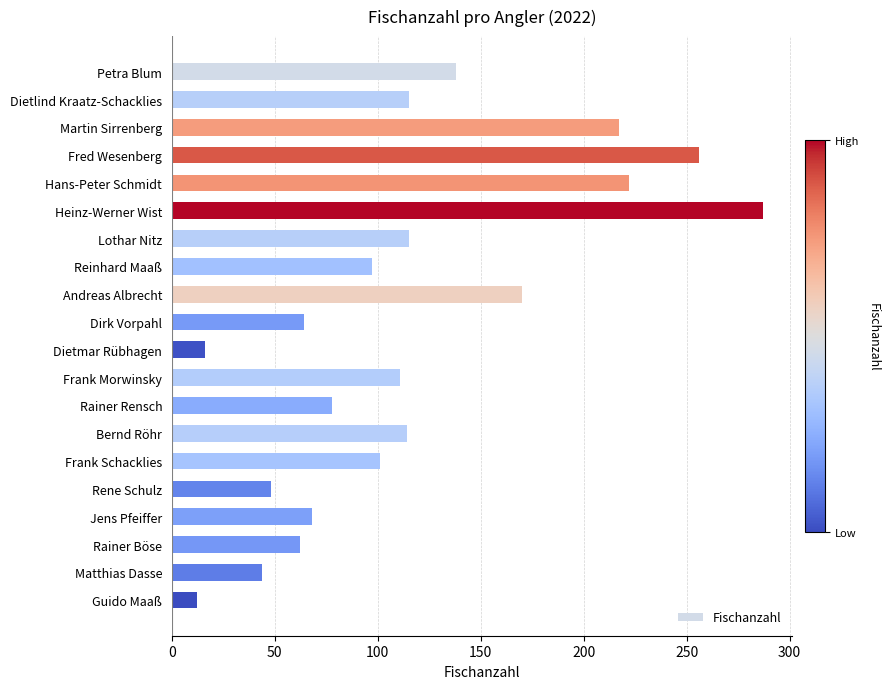

Is it true that the value at Hans-Peter Schmidt is 101?

False